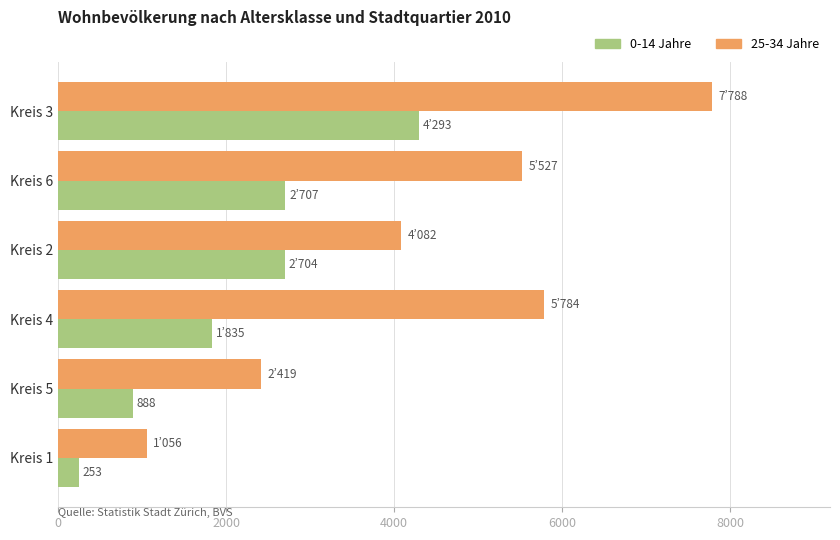

What value does the 25-34 Jahre series have at Kreis 4?

5784